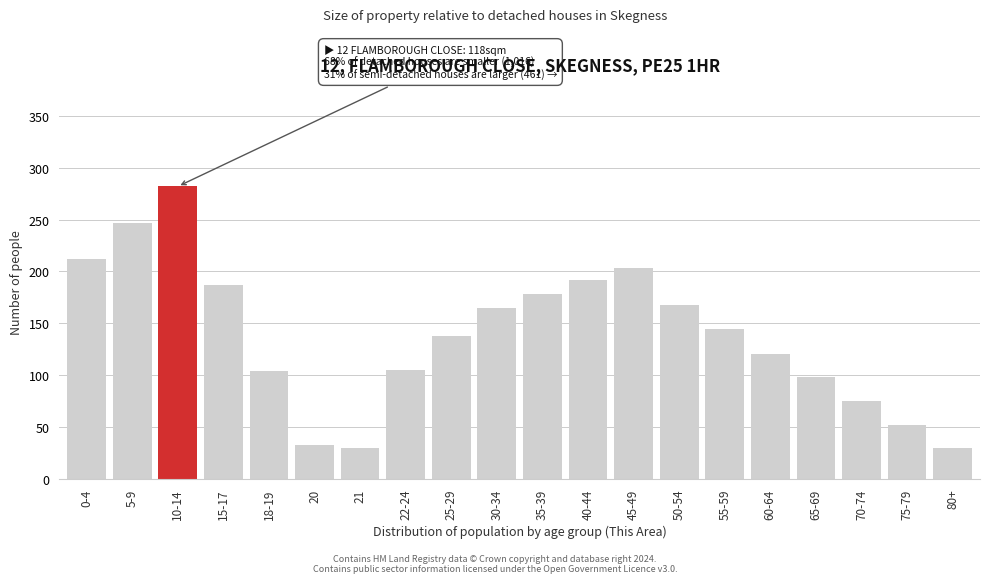

What is the greatest value displayed?

282